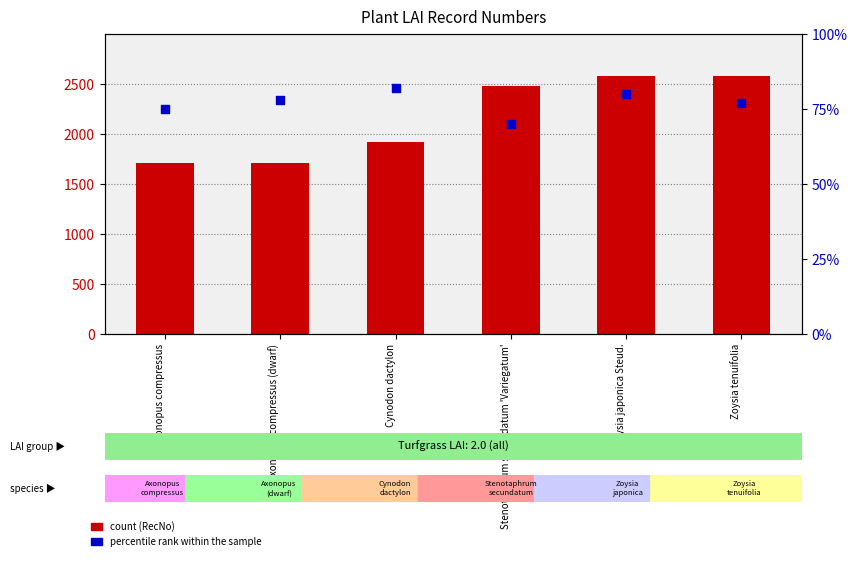

Is the value of percentile rank within the sample at Cynodon dactylon greater than the value of RecNo (count) at Zoysia tenuifolia?

No